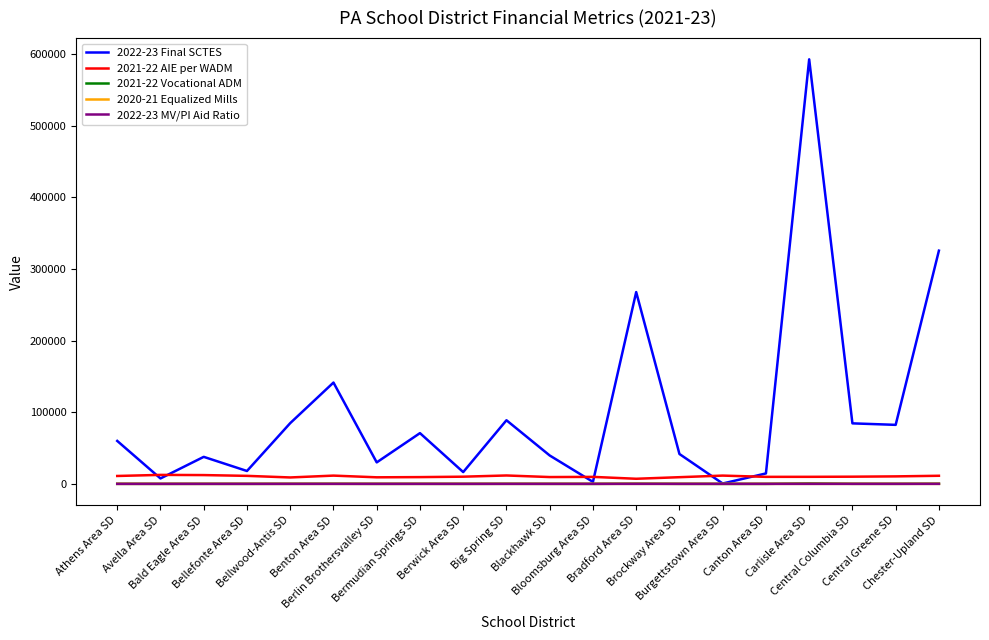

What is the minimum value for 2021-22 AIE per WADM?

7110.0